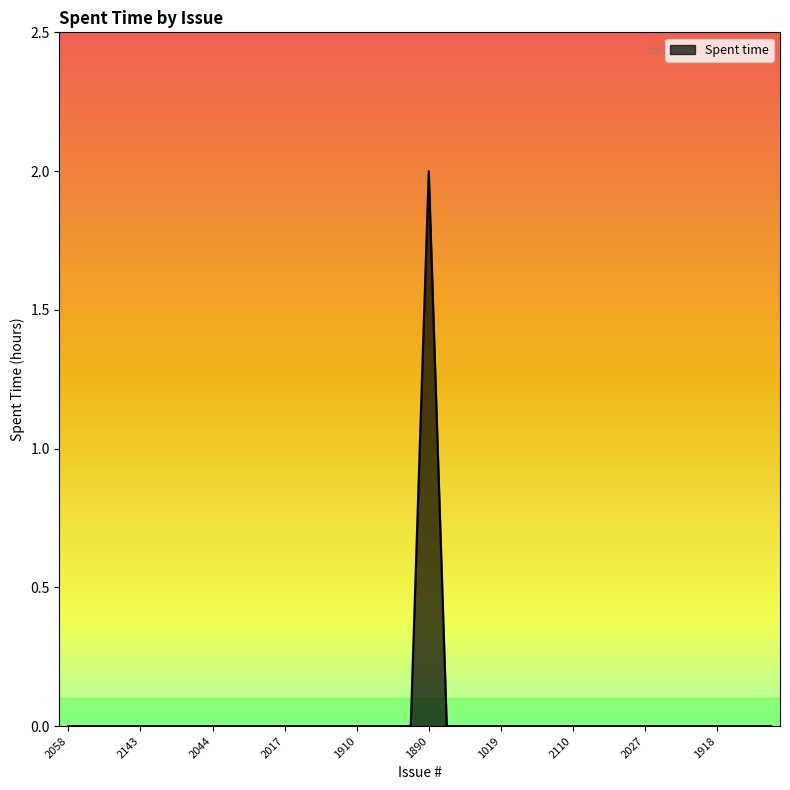

What is the difference between the maximum and minimum values?

2